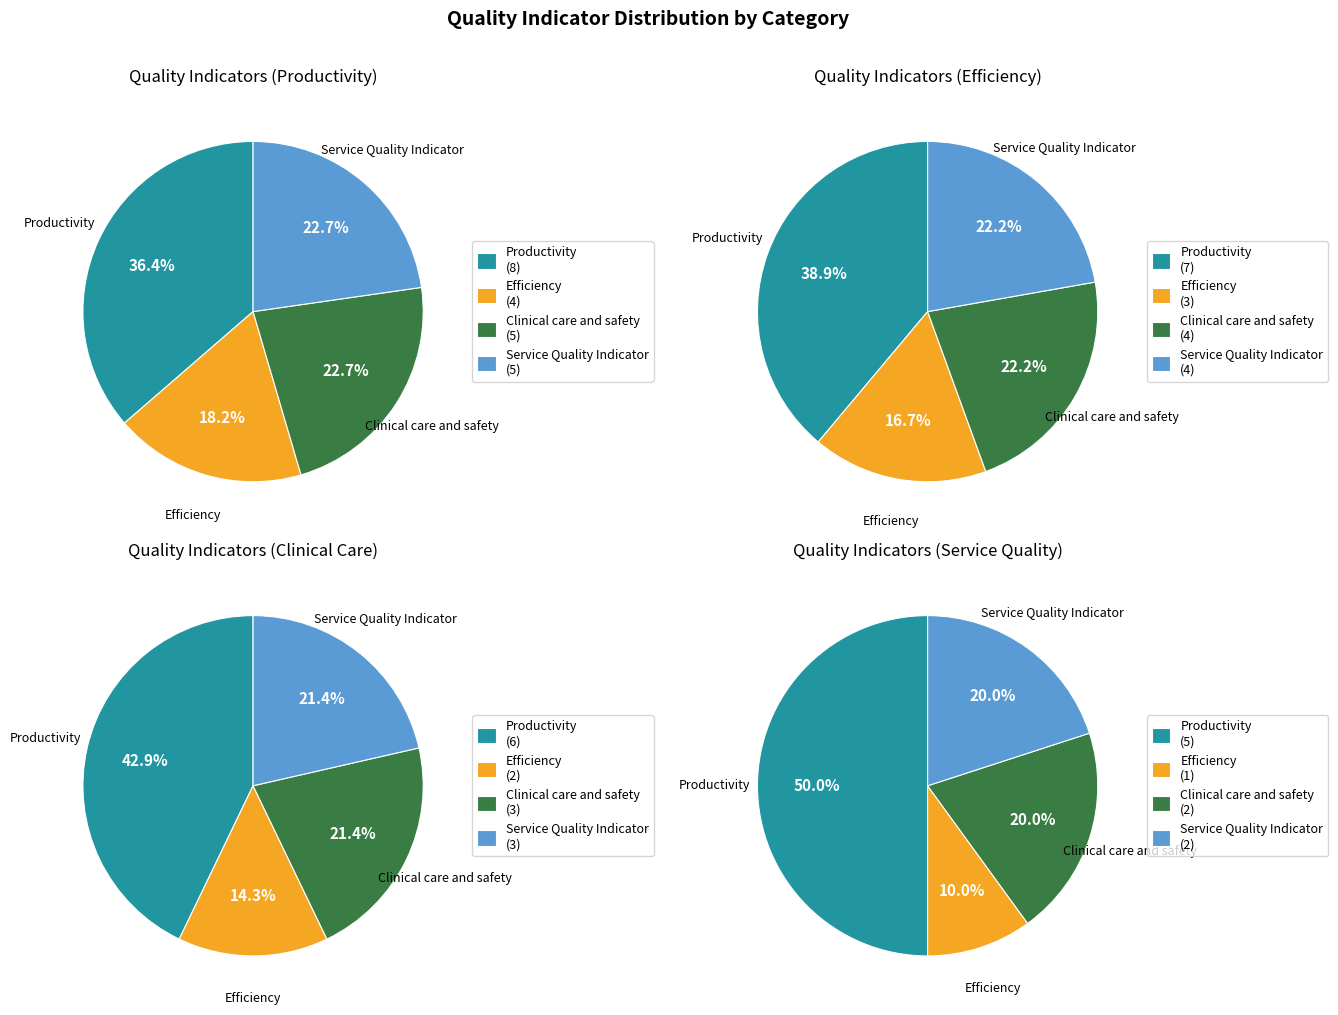

Is Service Quality Indicator the majority of the pie?

No